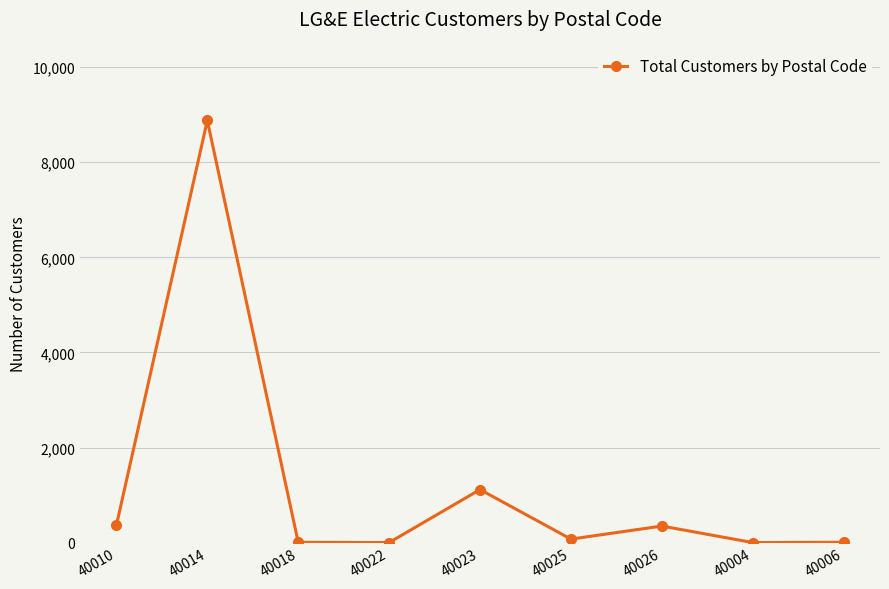

Which label corresponds to the largest value in the chart?

40014